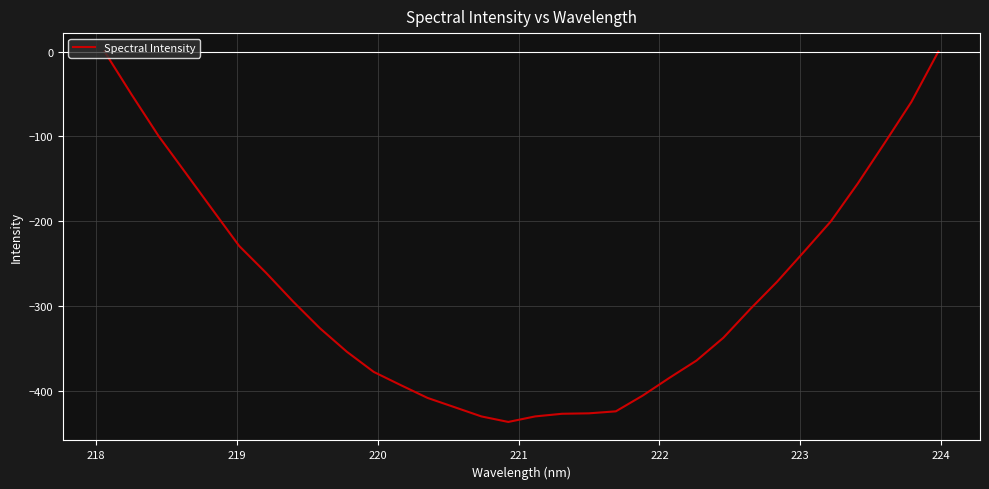

What is the minimum value shown in the chart?

-436.7